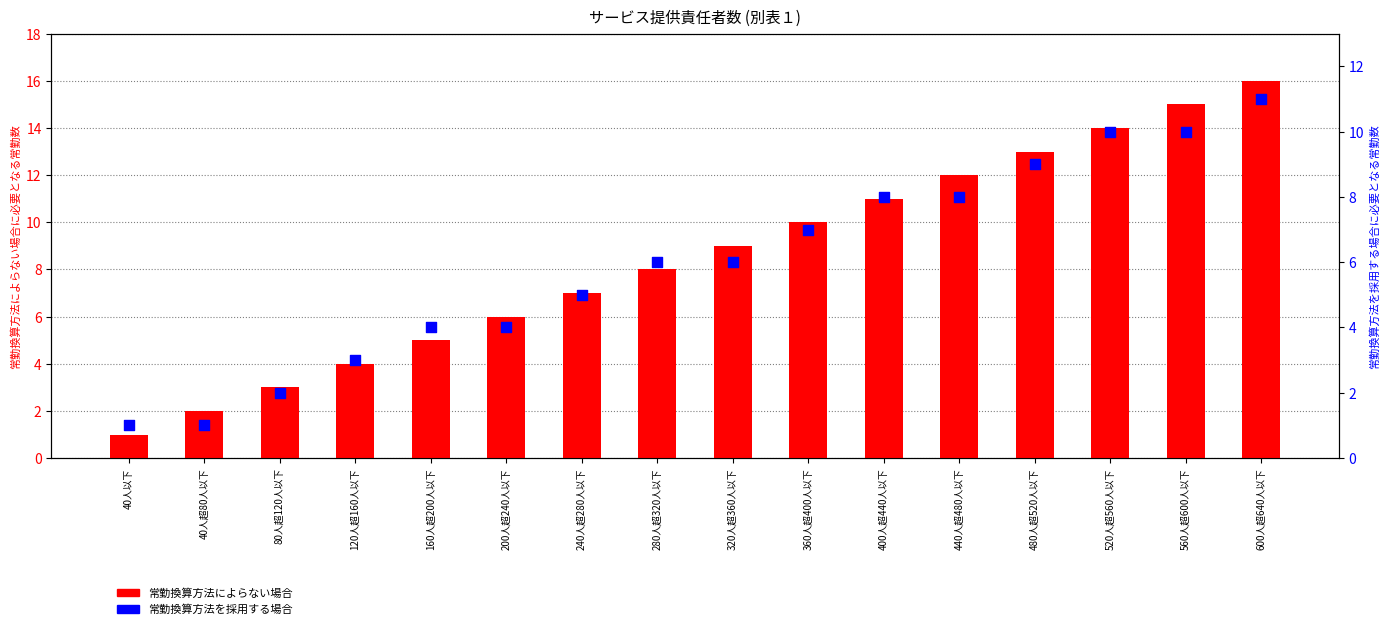

Which series has the largest total across all categories?

常勤換算方法によらない場合